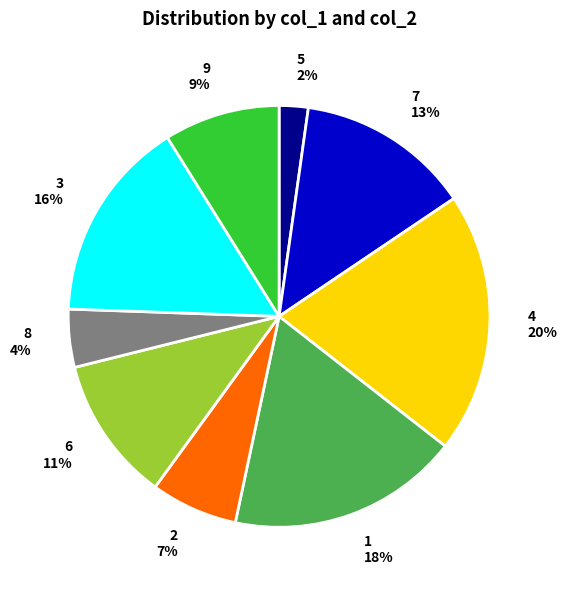

To the nearest percent, what is the average slice percentage?

11%